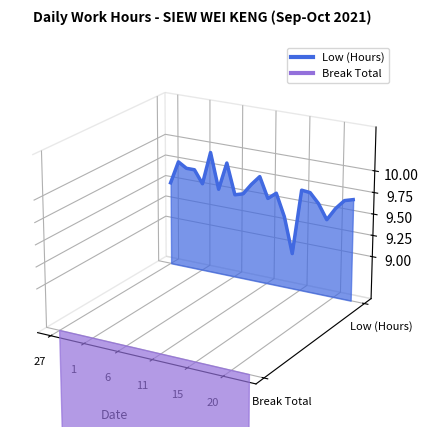

What is the sum of all Break Total values?

-8.6